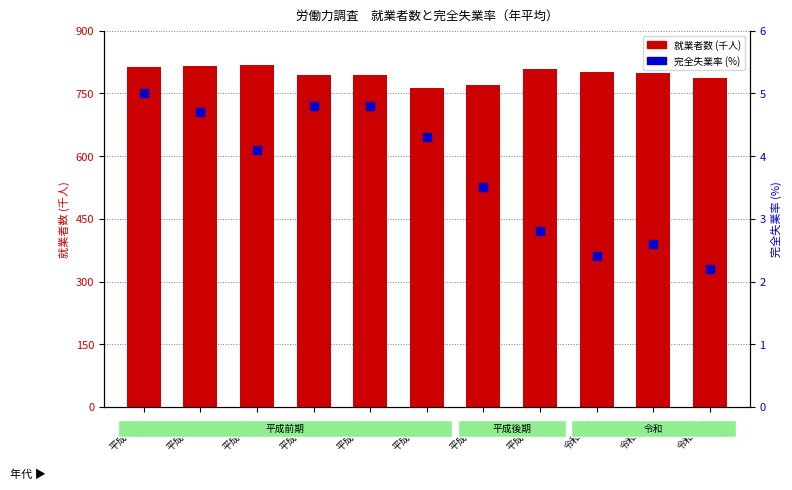

Which series reaches the minimum Y coordinate?

完全失業率(%)